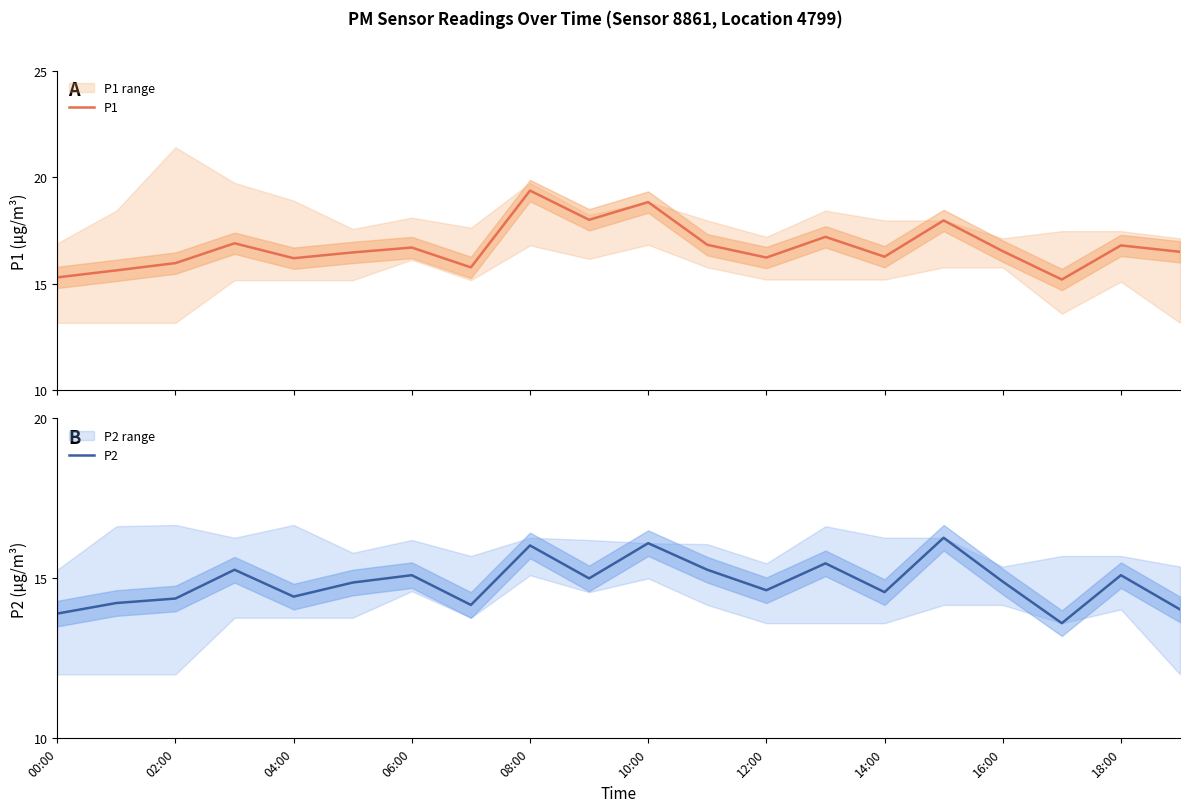

Which series has the largest range (max minus min)?

P1